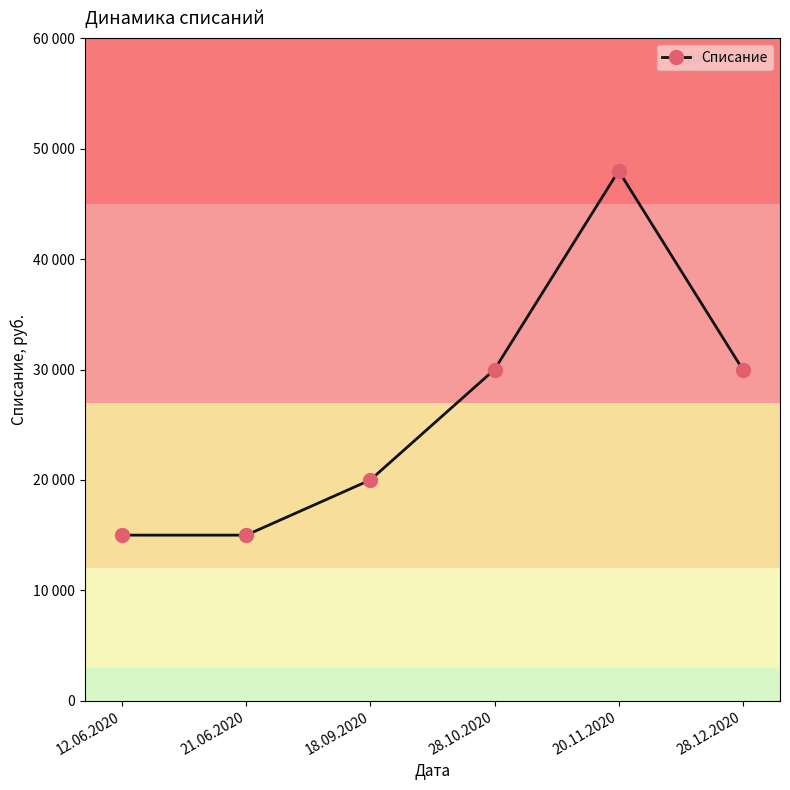

Is this an area chart (filled region under the line)?

No